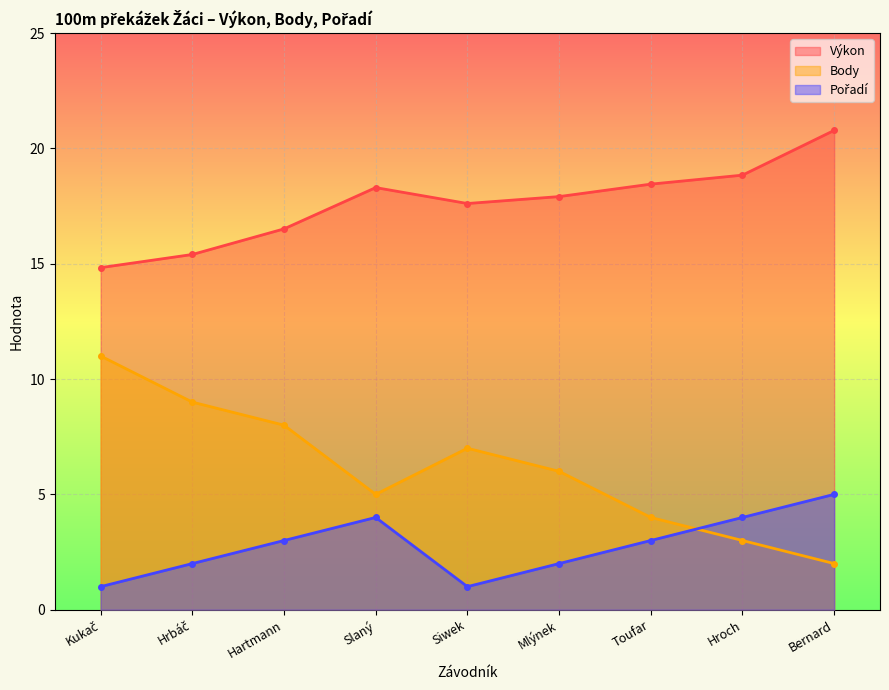

How many interior local peaks does the Body series have?

1